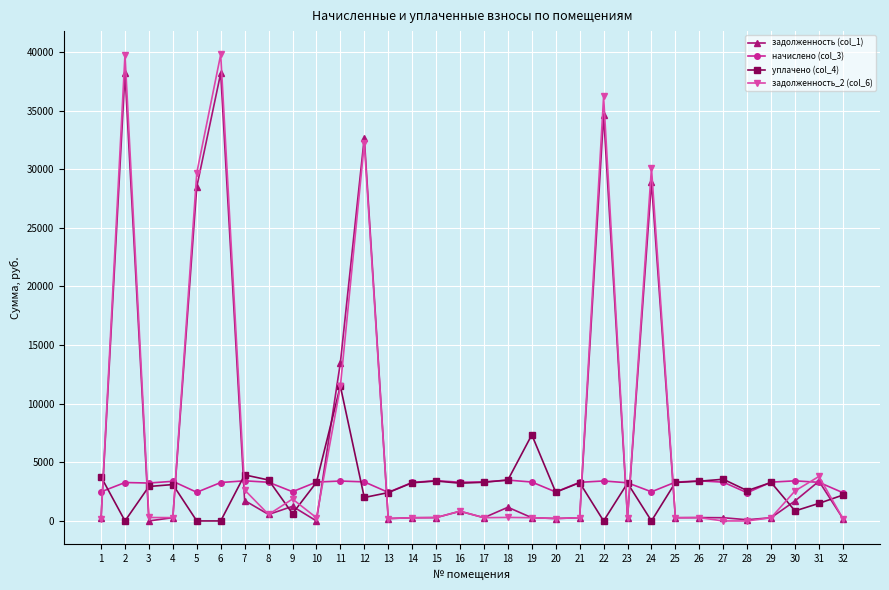

At how many categories does at least one series exceed 35307?

3